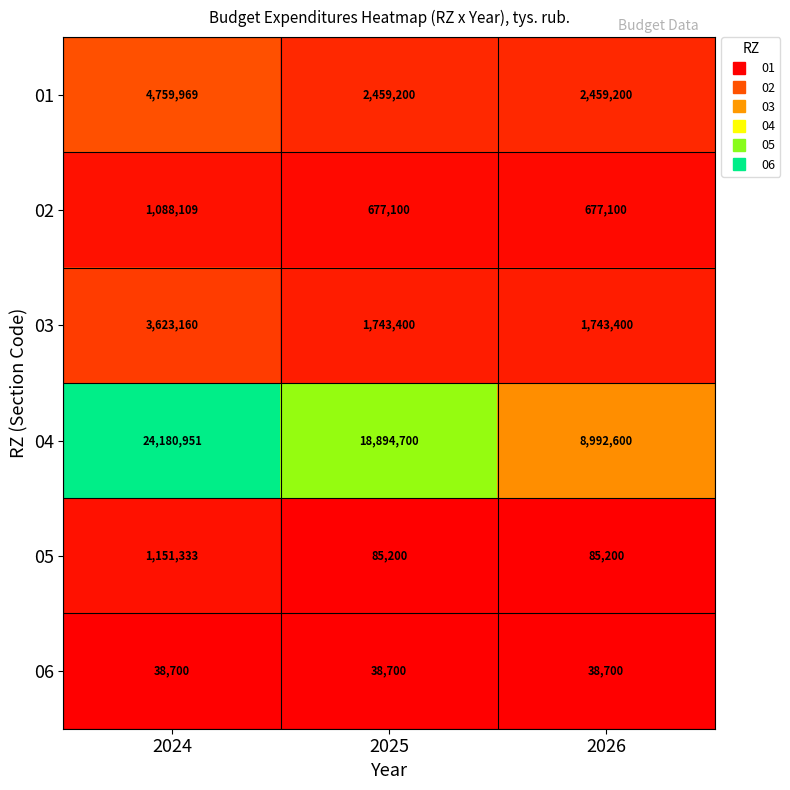

At how many categories does at least one series exceed 20873582?

1